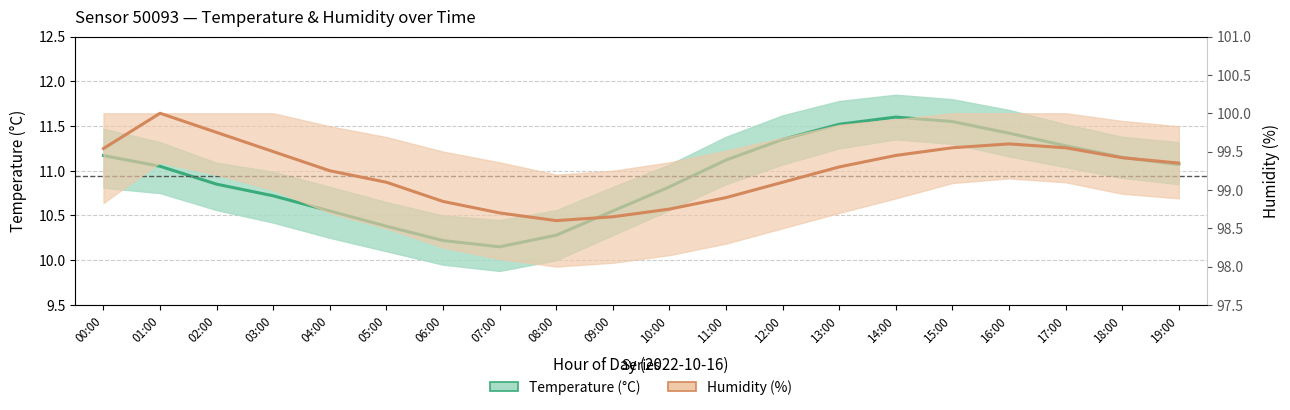

Where is Temperature nearest to the value 10?

07:00